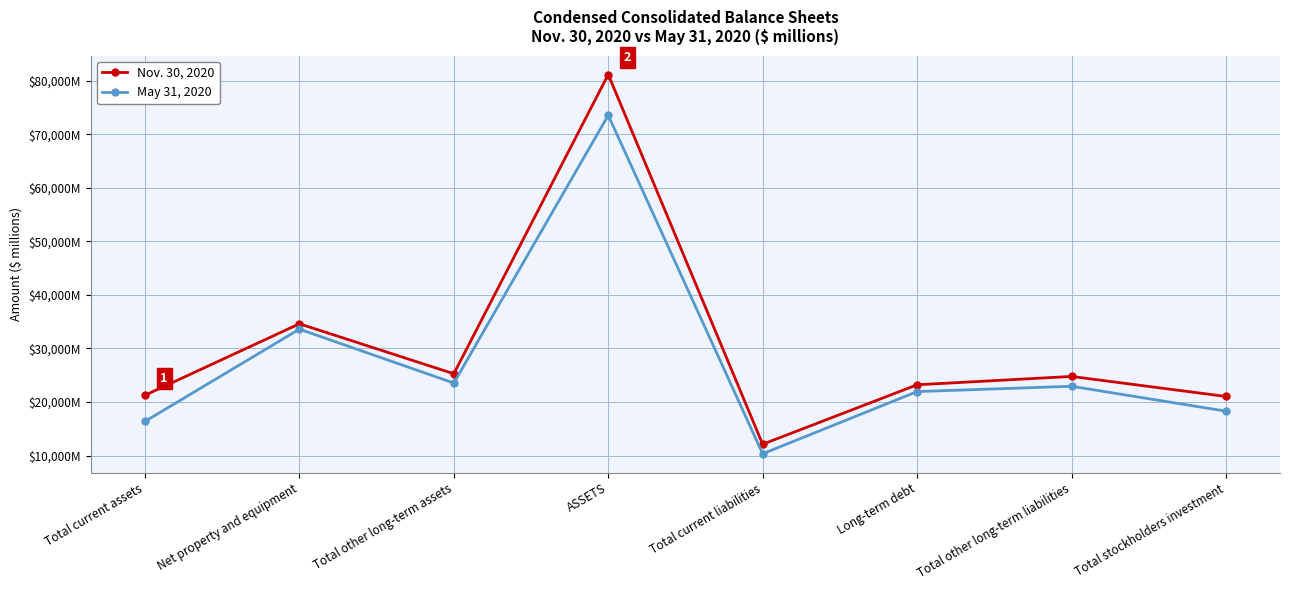

What is the difference between the maximum and second lowest values in the Nov. 30, 2020 series?

60117